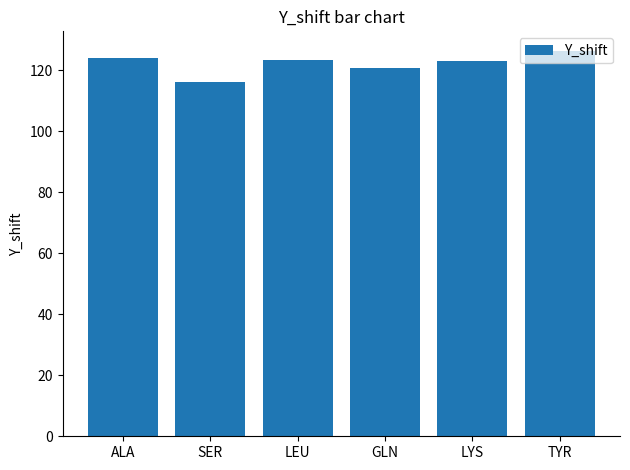

The value at TYR is 224.7. True or false?

False